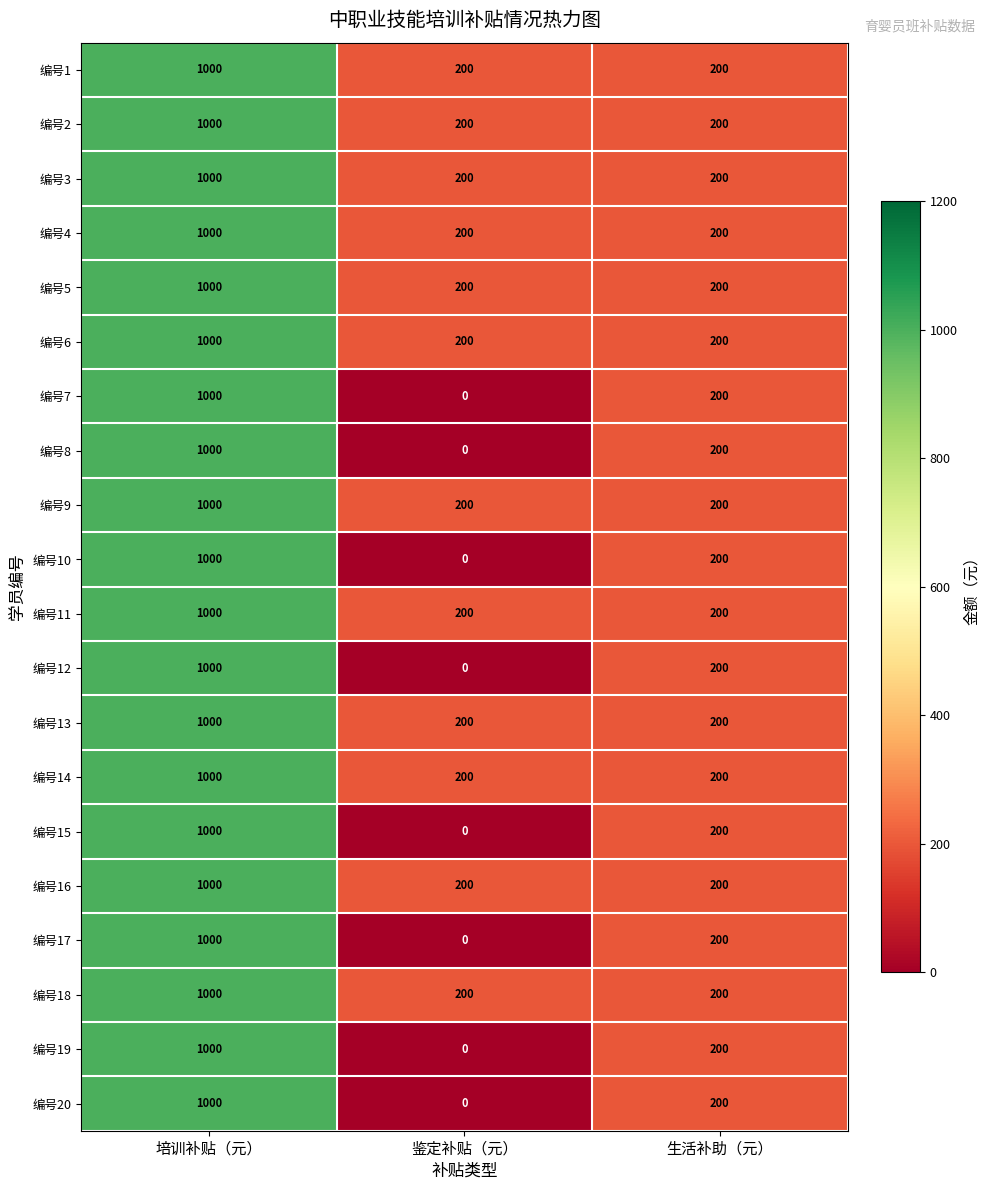

How many distinct data groups are displayed?

20